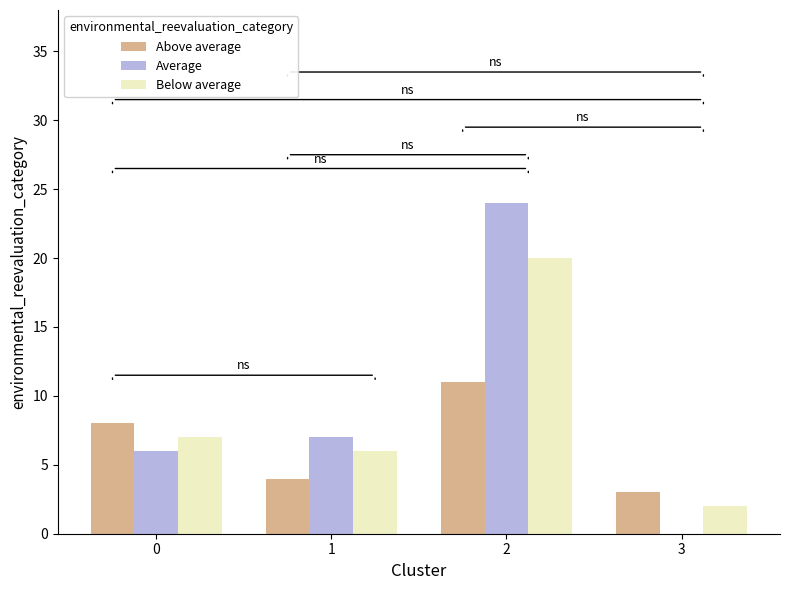

The value of Average at 1 is 7. True or false?

True